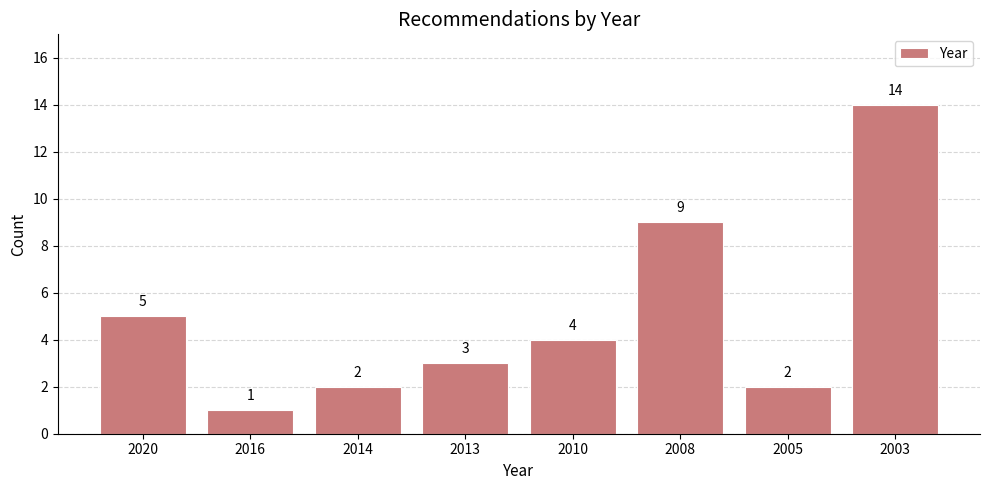

Reading left to right, extract all data points from this chart.

5	1	2	3	4	9	2	14